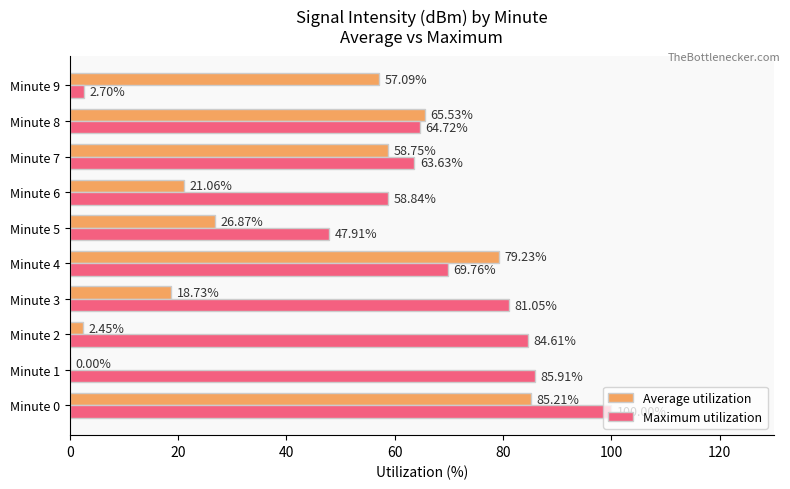

What is the sum of all Maximum utilization values?

659.1